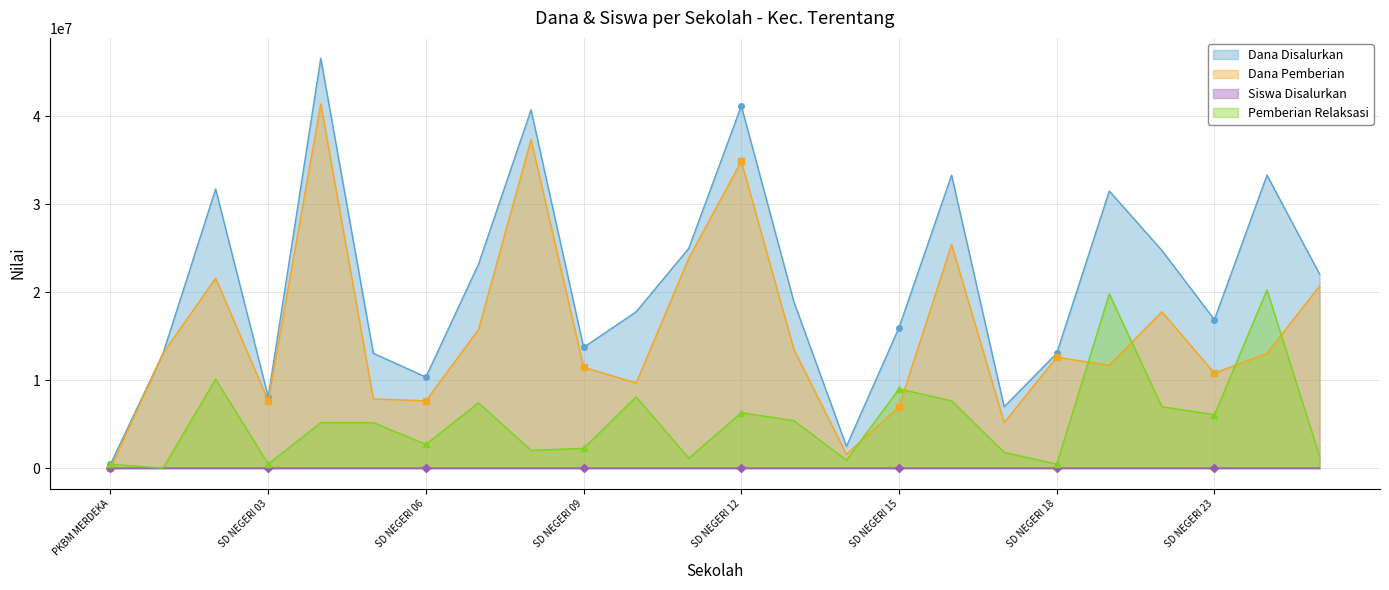

Rank the categories by Dana Disalurkan value from highest to lowest.

SD NEGERI 04, SD NEGERI 12, SD NEGERI 08, SD NEGERI 16, SDN 21, SD NEGERI 02, SD NEGERI 19, SD NEGERI 11, SD NEGERI 20, SD NEGERI 07, SDN 22, SD NEGERI 13, SD NEGERI 10, SD NEGERI 23, SD NEGERI 15, SD NEGERI 09, SD NEGERI 01, SD NEGERI 05, SD NEGERI 18, SD NEGERI 06, SD NEGERI 03, SD NEGERI 17, SD NEGERI 14, PKBM MERDEKA